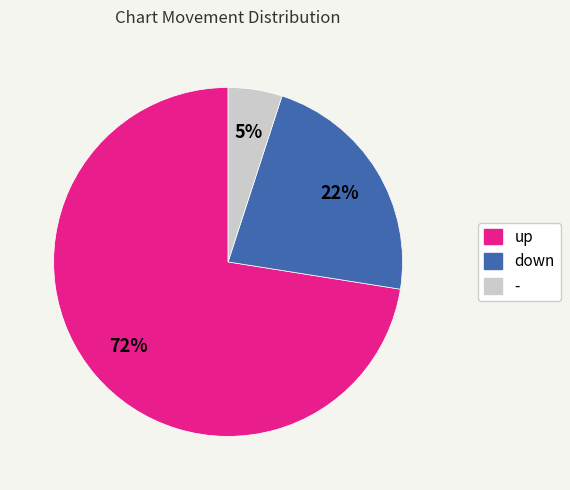

What is the ratio of the value at - to the value at up?

0.1